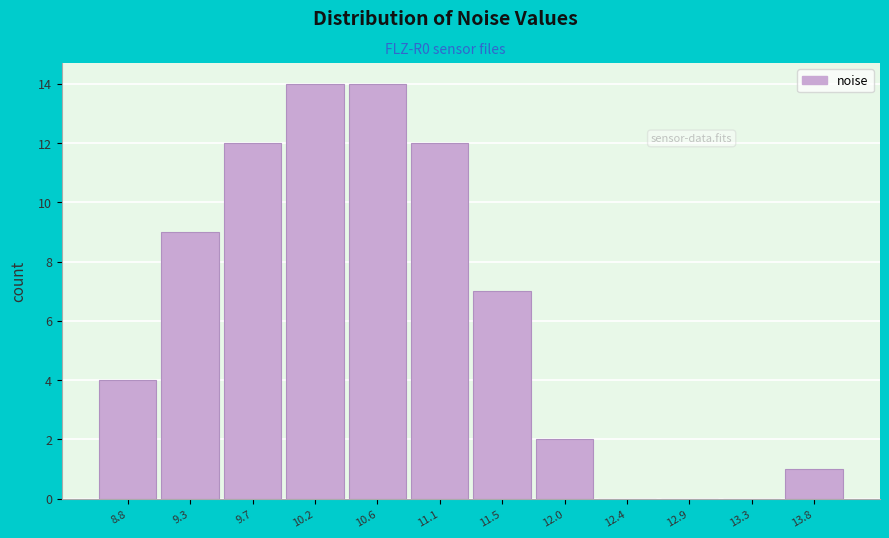

Reading left to right, list all the values displayed in this chart.

8.8=4	9.3=9	9.7=12	10.2=14	10.6=14	11.1=12	11.5=7	12.0=2	12.4=0	12.9=0	13.3=0	13.8=1